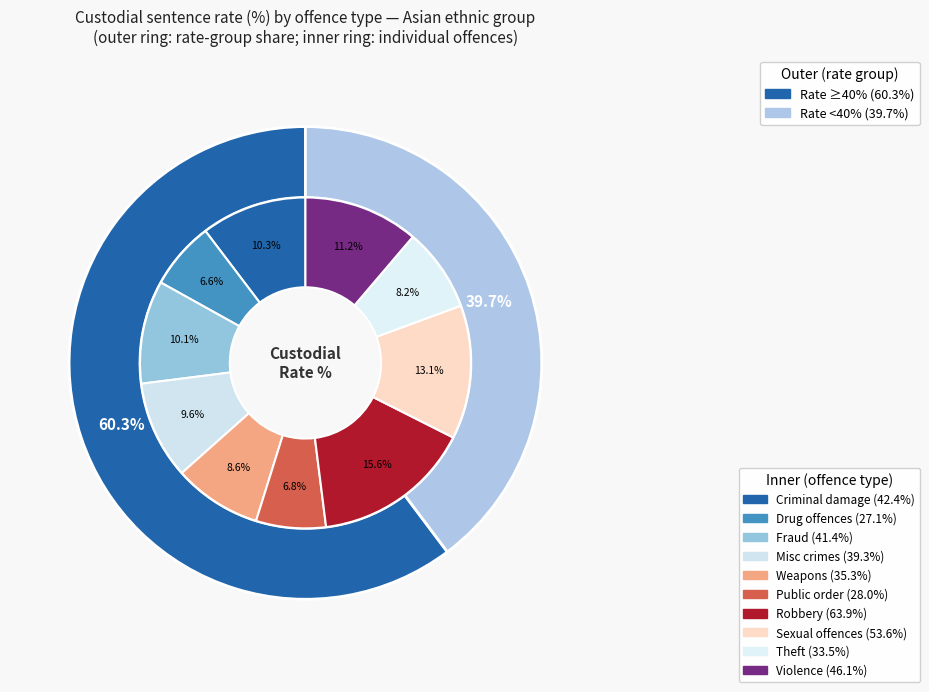

What is the change in value from Possession of weapons to Theft Offences?

-1.8